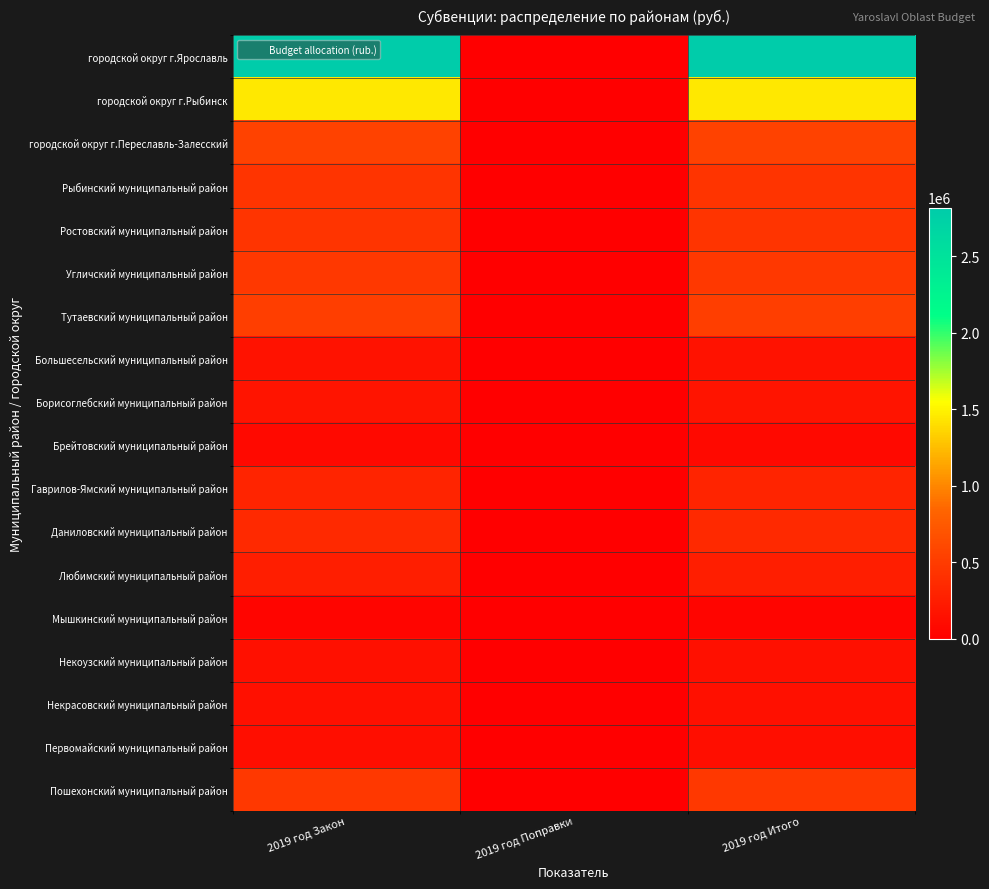

Which category has the highest value across all series?

2019 год Закон